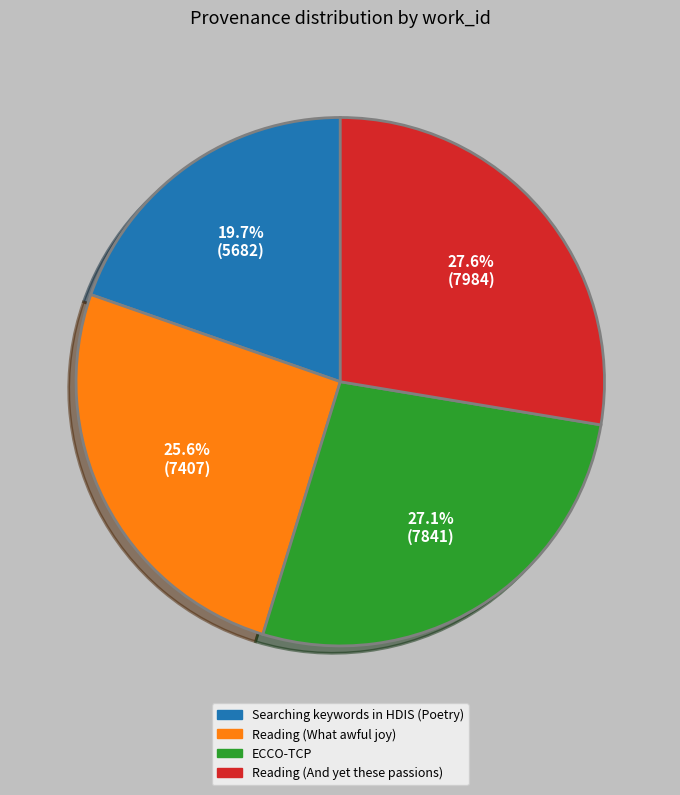

What is the total percentage of Searching keywords in HDIS (Poetry) and Reading (What awful joy)?

45.3%